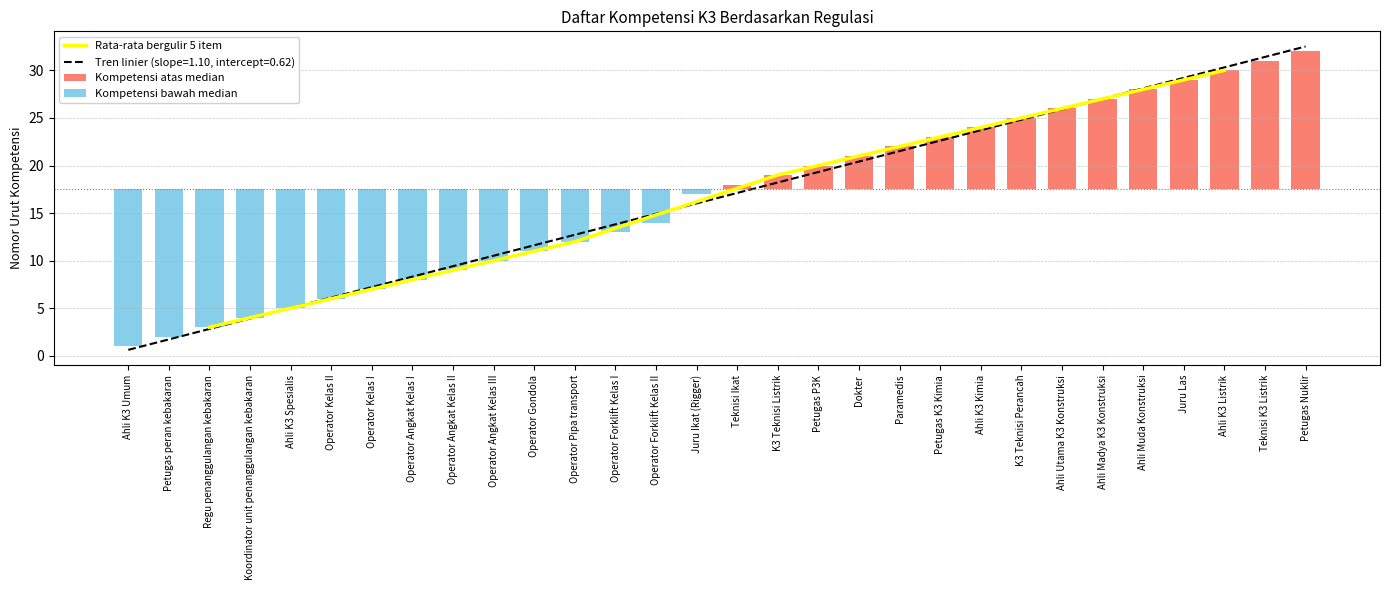

Reading left to right, extract all data points from this chart.

Ahli K3 Umum=0.6	Petugas peran kebakaran=1.7	Regu penanggulangan kebakaran=2.8	Koordinator unit penanggulangan kebakaran=3.9	Ahli K3 Spesialis=5.0	Operator Kelas II=6.1	Operator Kelas I=7.2	Operator Angkat Kelas I=8.3	Operator Angkat Kelas II=9.4	Operator Angkat Kelas III=10.5	Operator Gondola=11.6	Operator Pipa transport=12.7	Operator Forklift Kelas I=13.8	Operator Forklift Kelas II=14.9	Juru Ikat (Rigger)=16.0	Teknisi Ikat=17.1	K3 Teknisi Listrik=18.2	Petugas P3K=19.3	Dokter=20.4	Paramedis=21.5	Petugas K3 Kimia=22.6	Ahli K3 Kimia=23.7	K3 Teknisi Perancah=24.8	Ahli Utama K3 Konstruksi=25.9	Ahli Madya K3 Konstruksi=27.0	Ahli Muda Konstruksi=28.1	Juru Las=29.2	Ahli K3 Listrik=30.3	Teknisi K3 Listrik=31.4	Petugas Nuklir=32.5